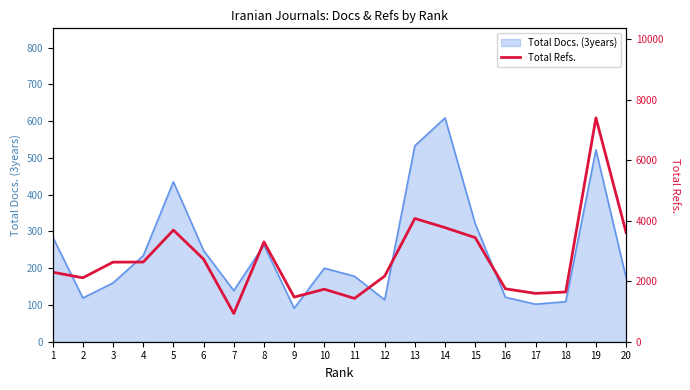

Where does the data first go above 2629?

4